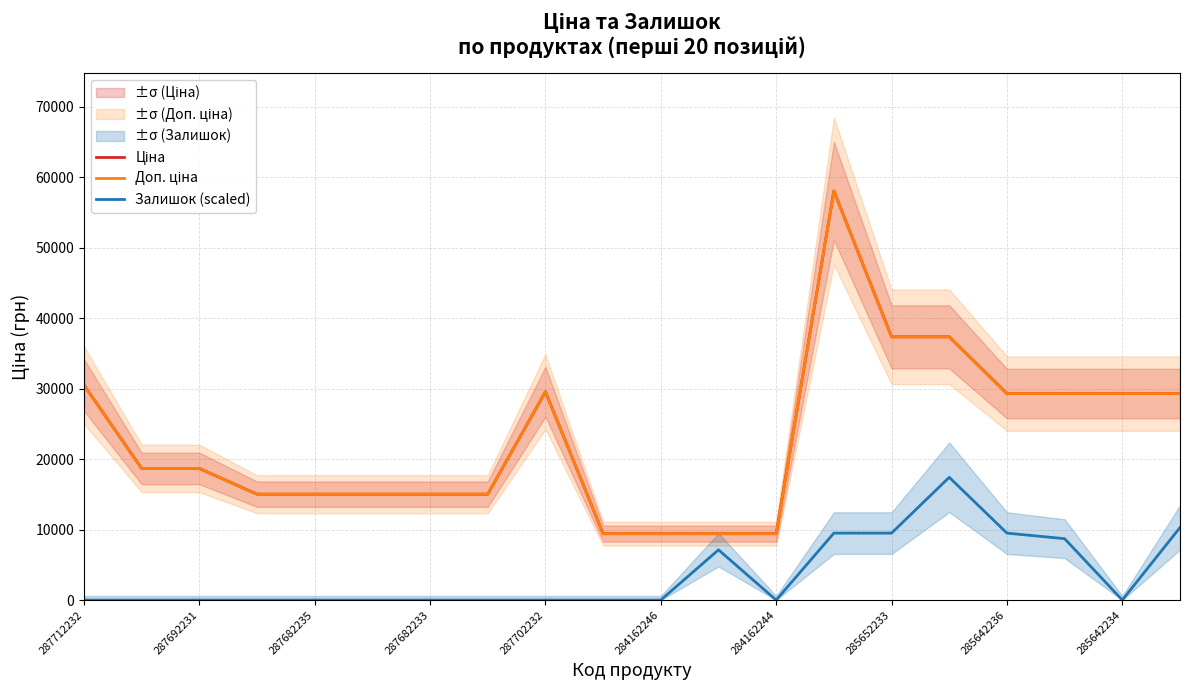

How many categories are shown in the chart?

20